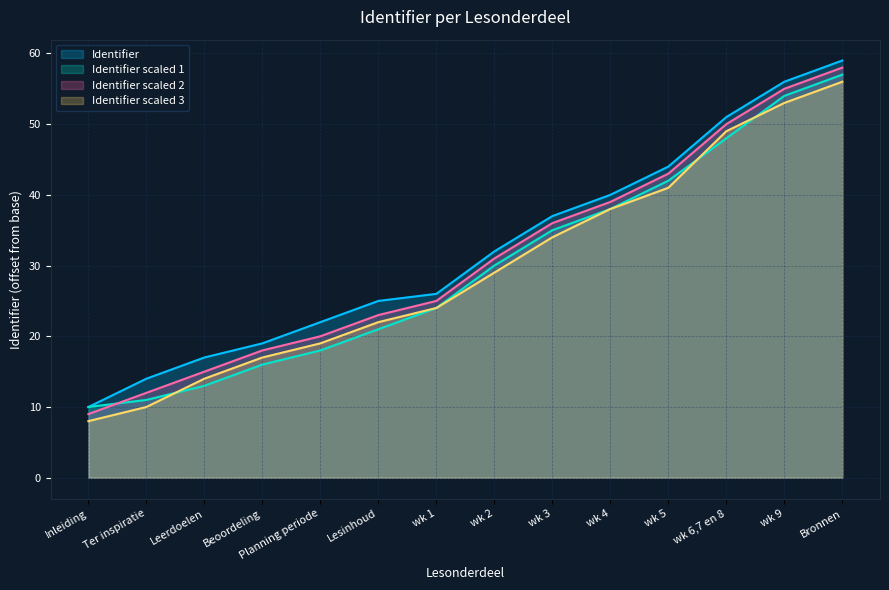

What is the sum of the Identifier_scaled_2 values at wk 4 and Inleiding?

48